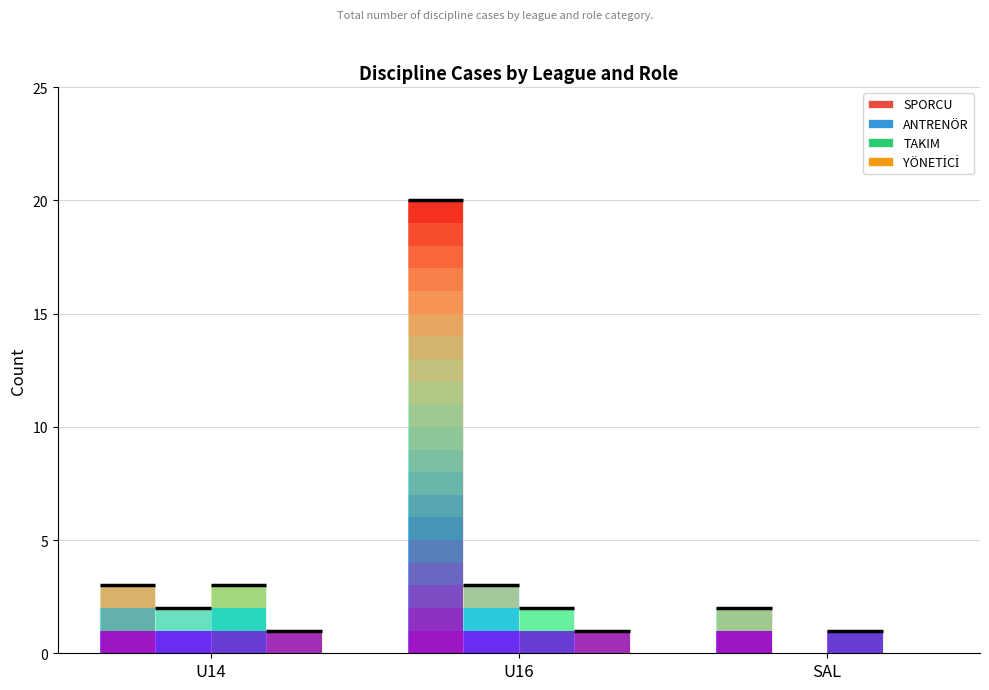

What is the average value of the TAKIM series?

2